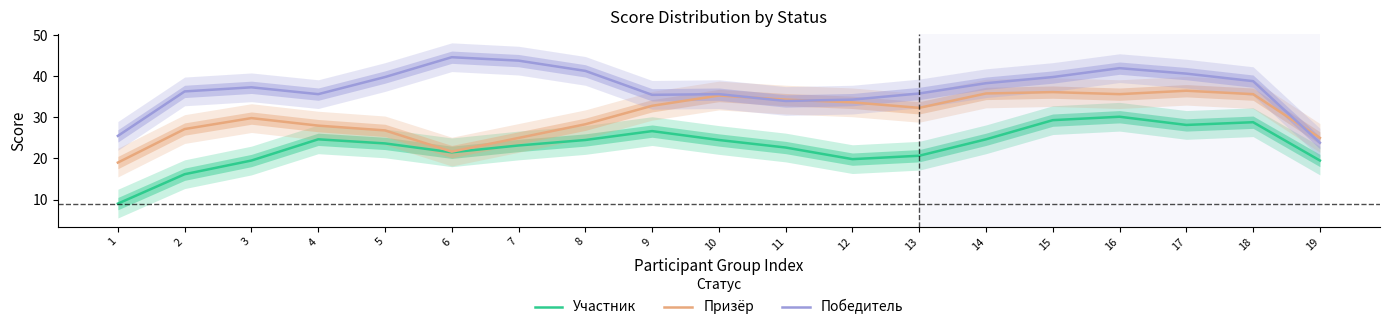

Reading right to left, extract all data points from this chart.

Участник: 19=19.5	18=28.8	17=28.2	16=30.2	15=29.3	14=24.7	13=20.7	12=19.8	11=22.7	10=24.5	9=26.7	8=24.5	7=23.2	6=21.5	5=23.7	4=24.7	3=19.5	2=16.2	1=9.0
Призёр: 19=25.0	18=35.7	17=36.5	16=35.7	15=36.2	14=35.8	13=32.3	12=33.7	11=34.3	10=35.3	9=32.8	8=28.3	7=25.0	6=21.7	5=26.8	4=28.0	3=29.8	2=27.2	1=19.0
Победитель: 19=23.8	18=38.8	17=40.7	16=42.0	15=39.8	14=38.3	13=35.8	12=34.3	11=34.0	10=35.7	9=35.5	8=41.3	7=43.8	6=44.7	5=39.8	4=35.7	3=37.3	2=36.3	1=25.5